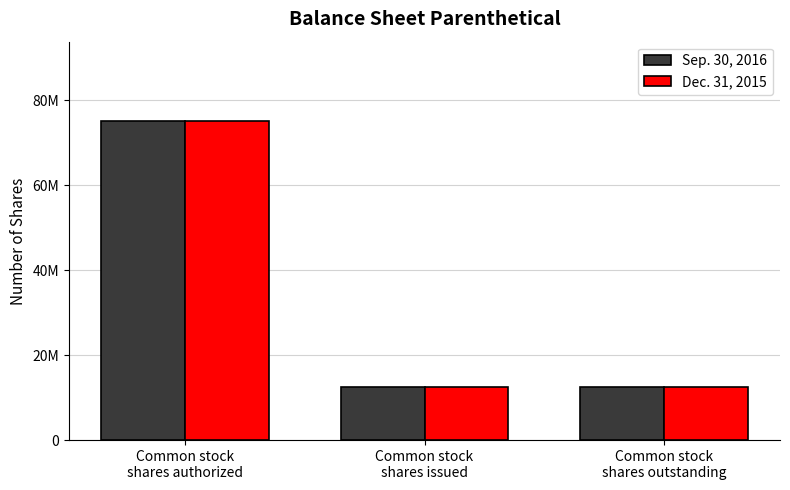

What is the label of the 1st bar from the right?

Common stock
shares outstanding